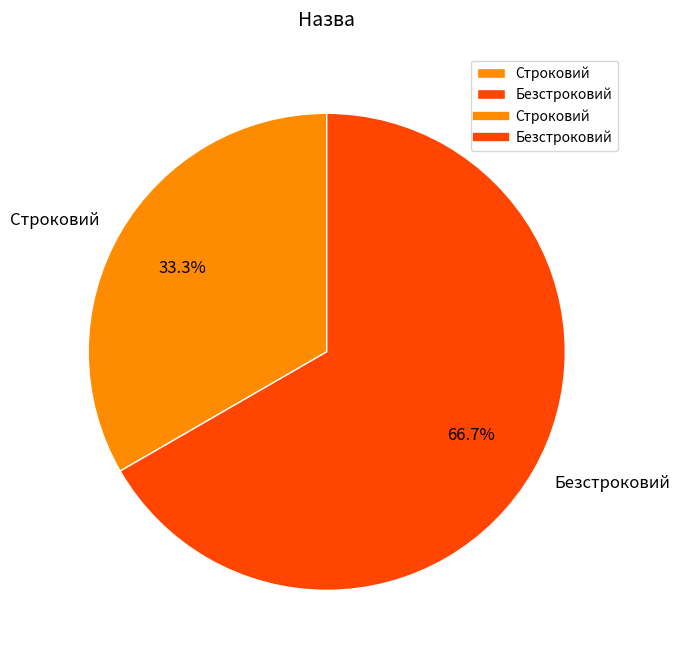

Which has a higher value, Безстроковий or Строковий?

Безстроковий